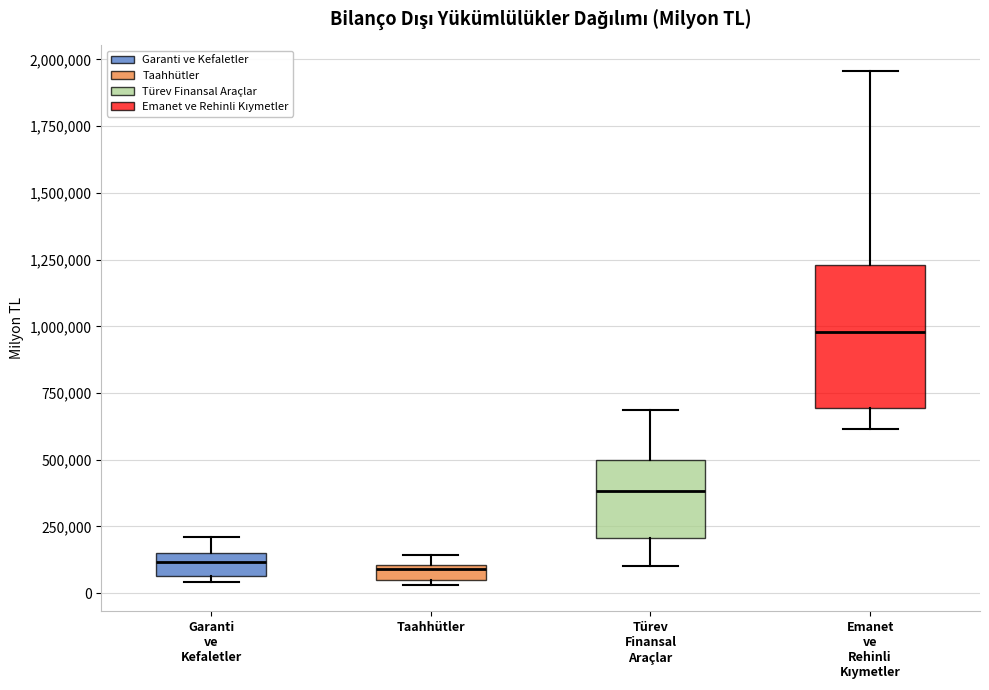

Where is the lower edge of the box for Taahhütler on the y-axis? The values are not printed on the chart, so give them approximately, as read against the axis.

50000